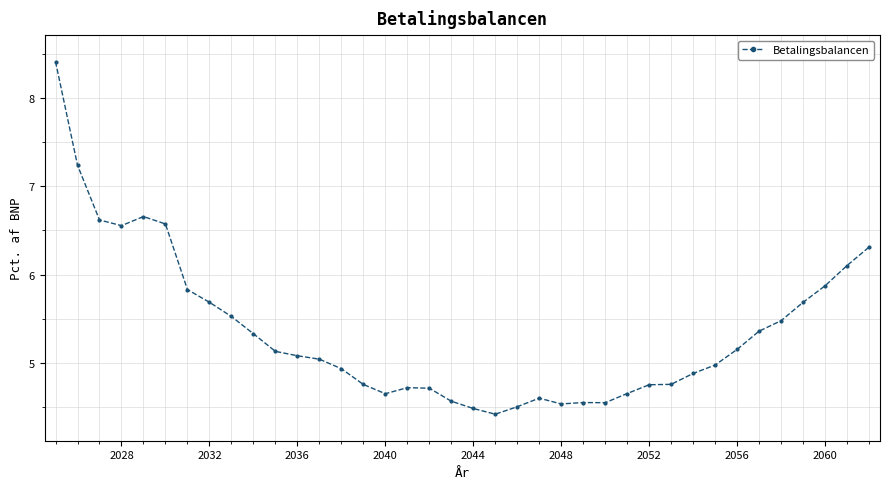

What is the difference between the second highest and second lowest values?

2.8